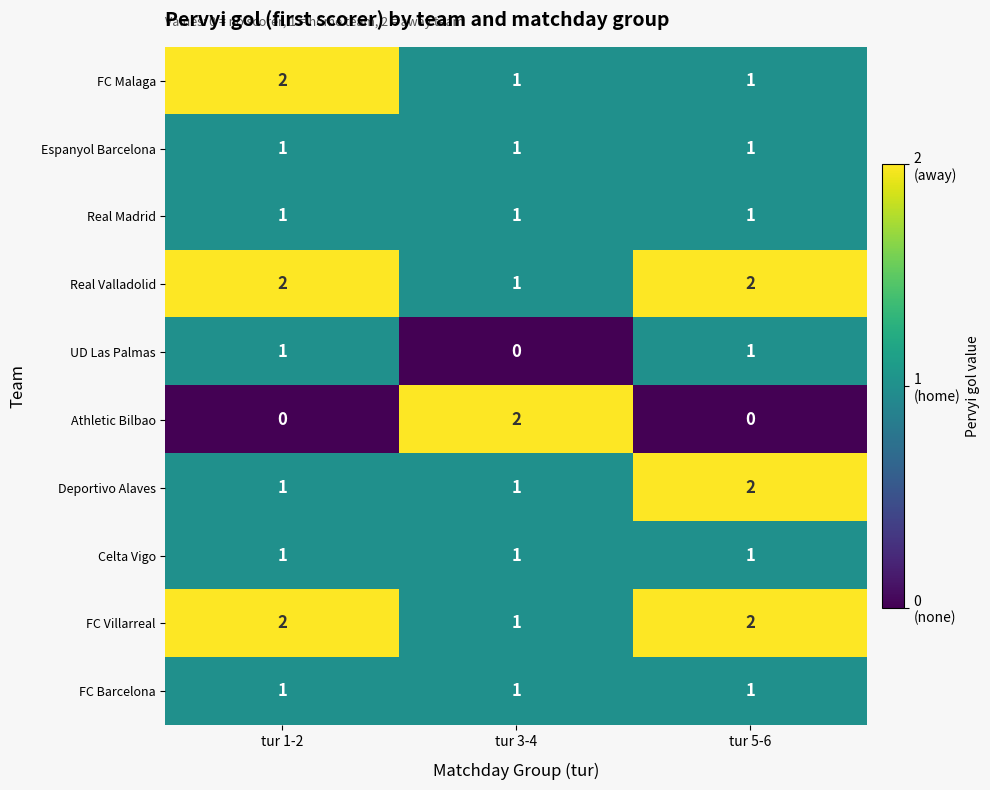

What is the sum of all Espanyol Barcelona values?

3